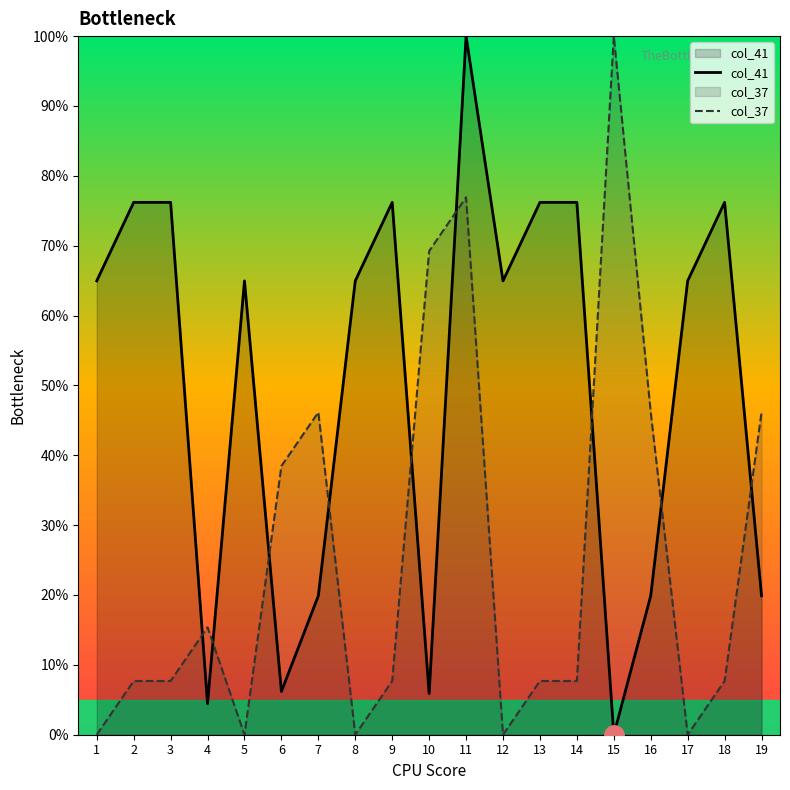

Rank the series by their maximum value, from lowest to highest.

col_41, col_37